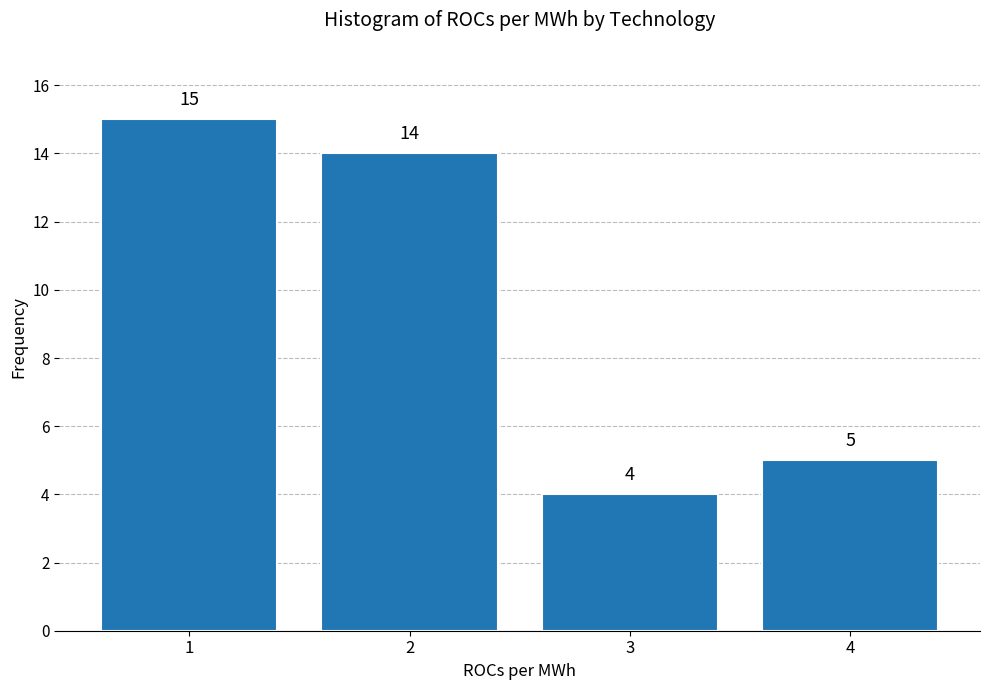

Reading right to left, list all the values displayed in this chart.

5	4	14	15